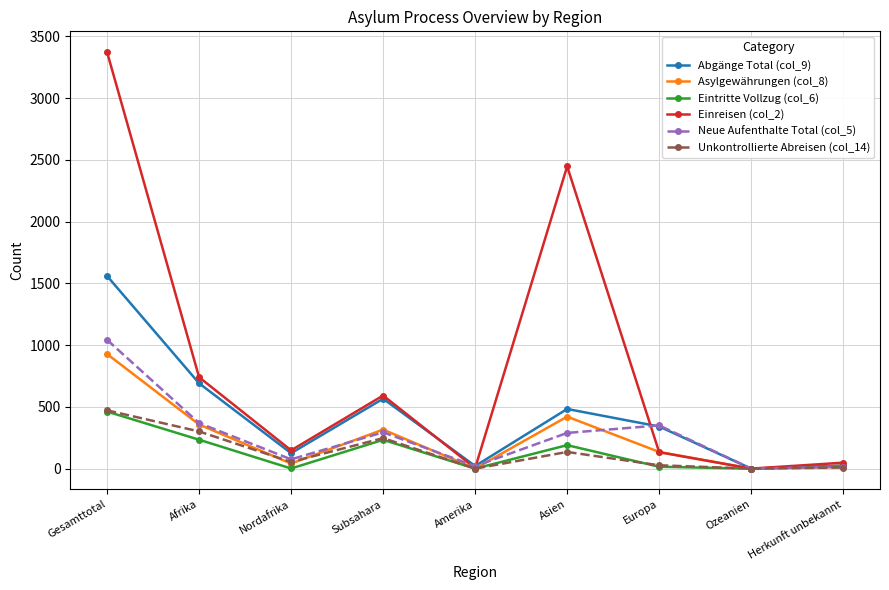

How many data points in Neue Aufenthalte Total (col_5) are less than 289?

4